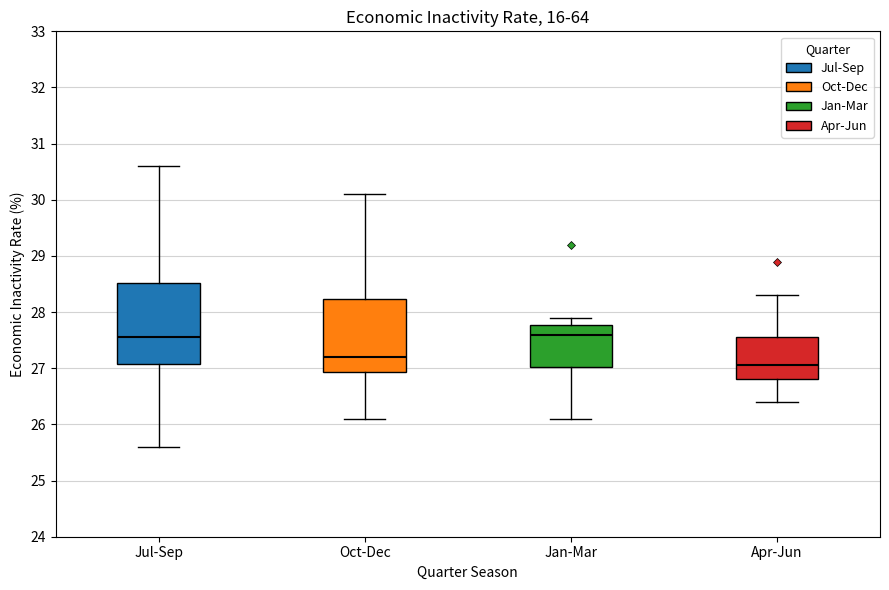

Reading left to right, read every box against the y-axis: the position of its median line, the range the box covers, and the ends of its whiskers. The values are not printed on the chart, so give them approximately, as read against the axis.

Jul-Sep: median 27.6, box 27.1 to 28.5, whiskers 25.6 to 30.6
Oct-Dec: median 27.2, box 26.9 to 28.2, whiskers 26.1 to 30.1
Jan-Mar: median 27.6, box 27.0 to 27.8, whiskers 26.1 to 27.9
Apr-Jun: median 27.1, box 26.8 to 27.6, whiskers 26.4 to 28.3